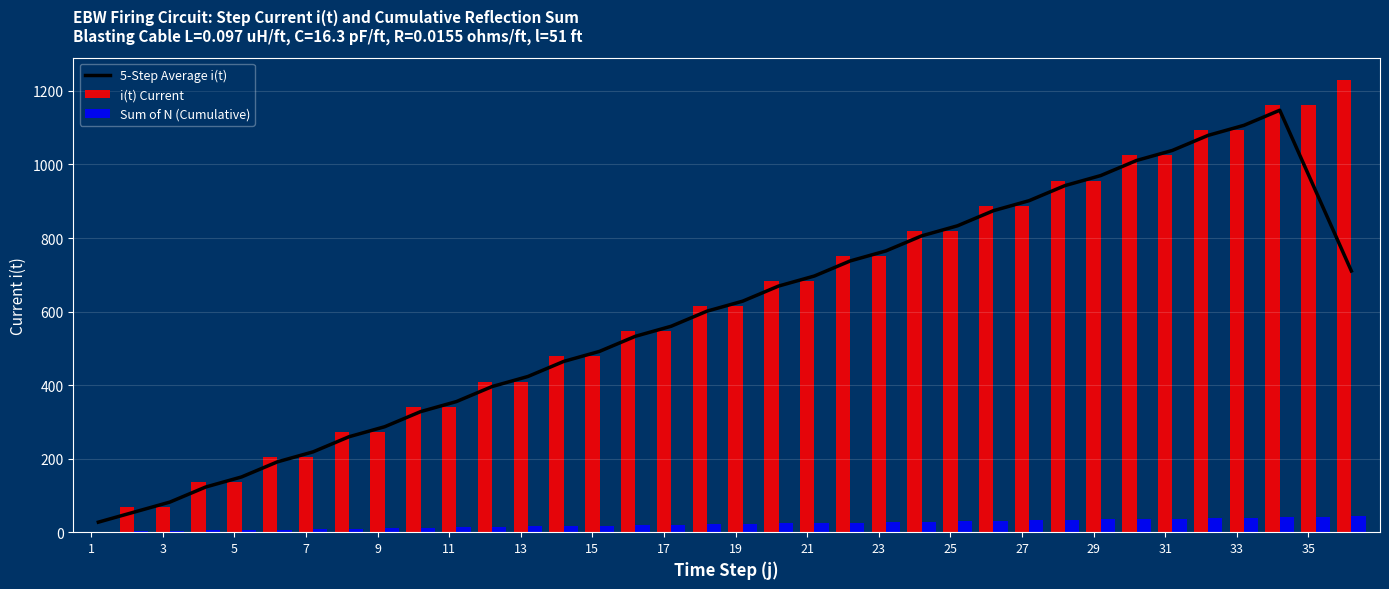

What is the highest value of the i(t) Current series?

1229.5